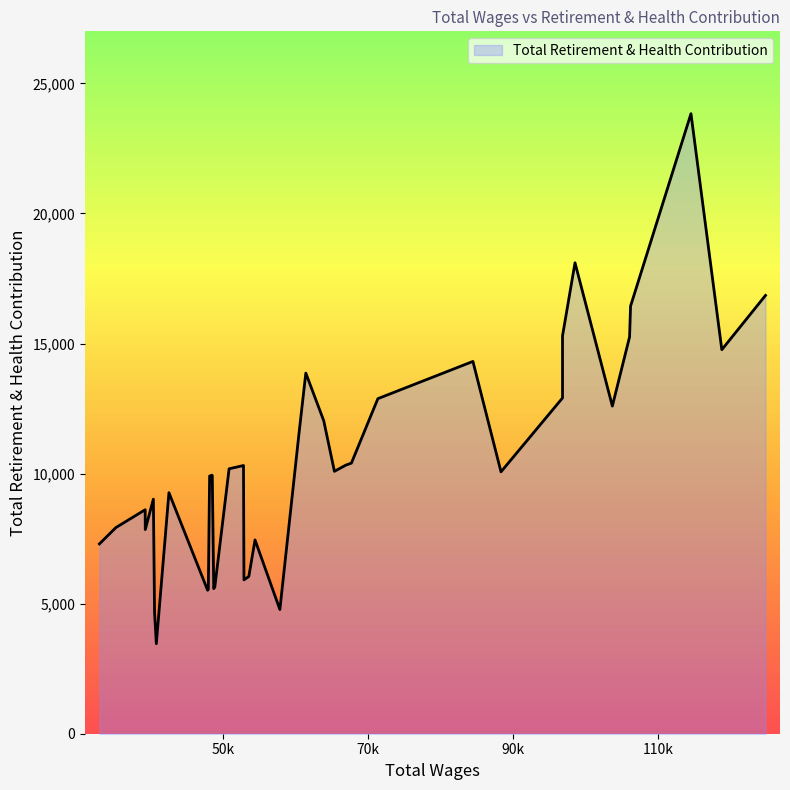

Approximately how many times larger is the value at 25 compared to 36?

0.7